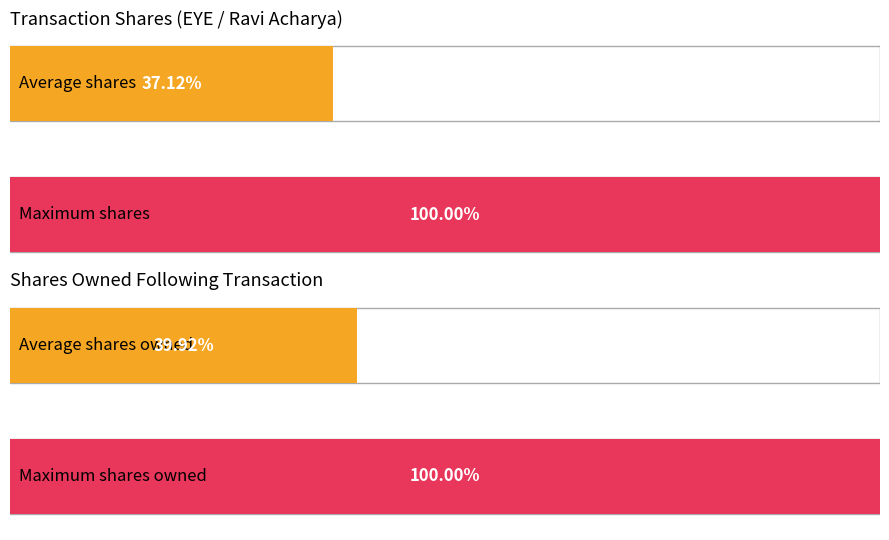

Are the bars horizontal?

Yes